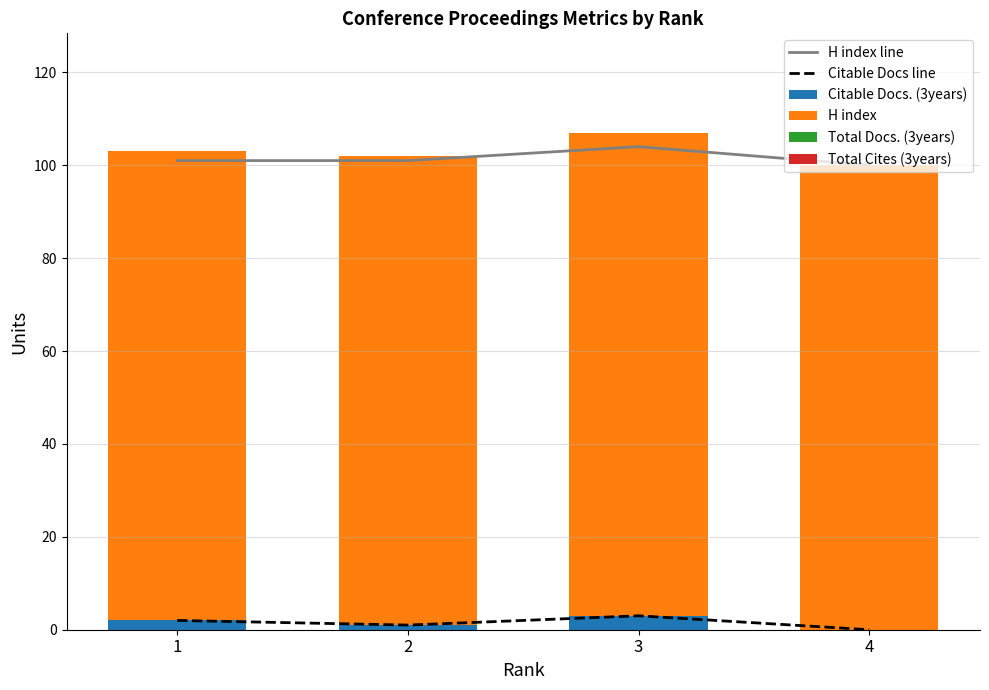

Where is Citable Docs. (3years) nearest to the value 1?

2